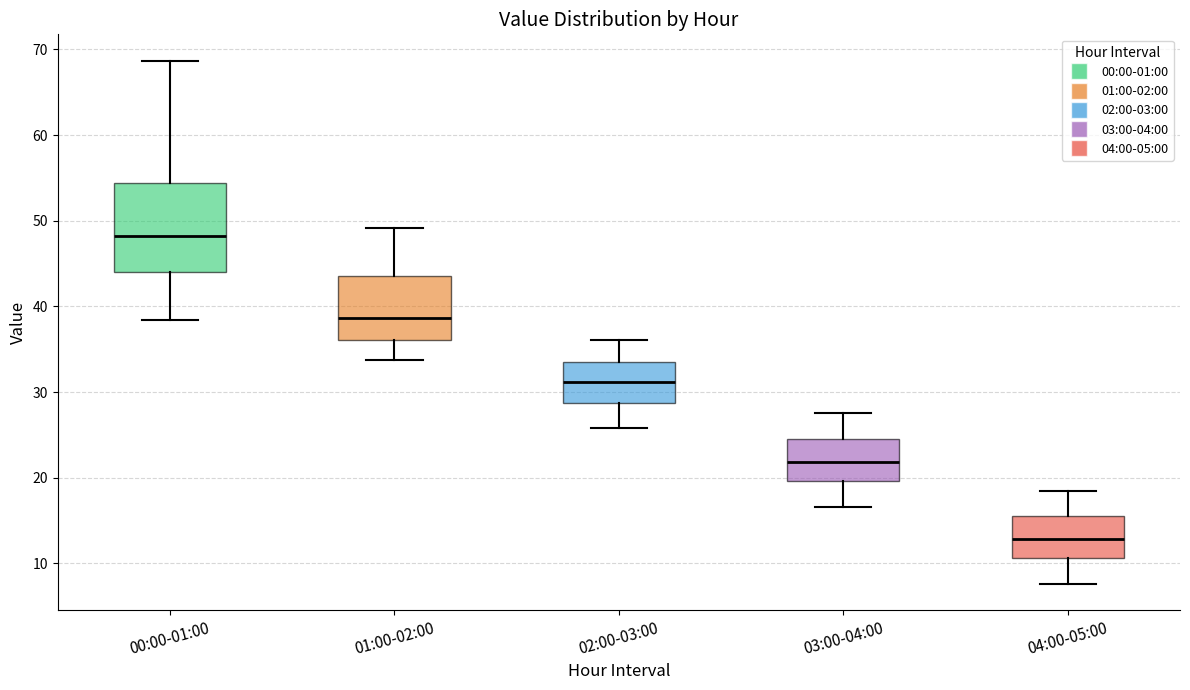

Which box is the tallest, from its lower edge to its upper edge?

00:00-01:00